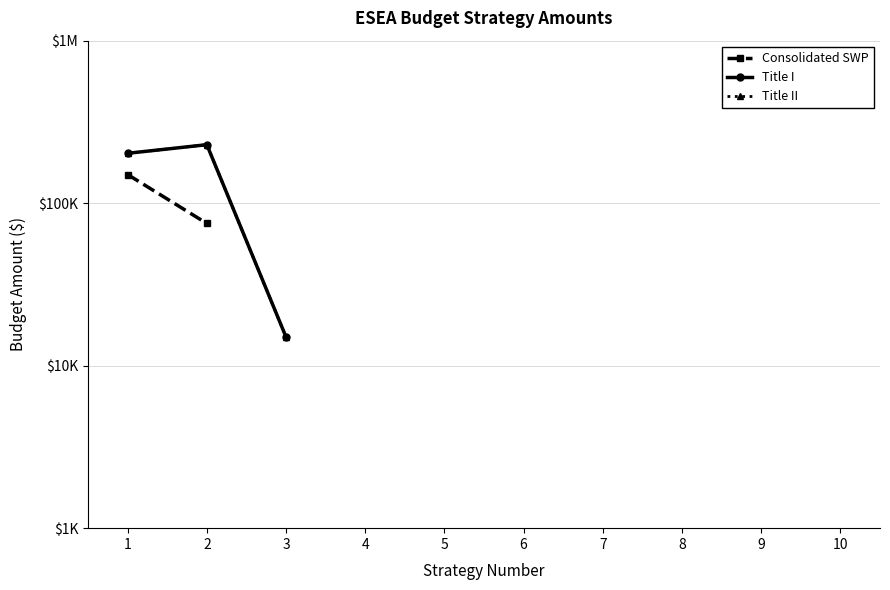

Which category has the lowest value across all series?

3